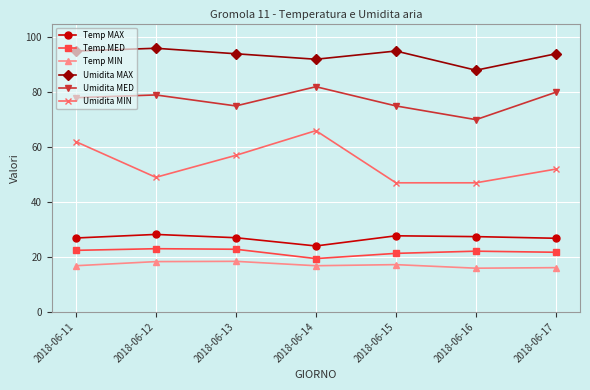

True or false: Temp MED has more than 0 points higher than both neighbors.

True